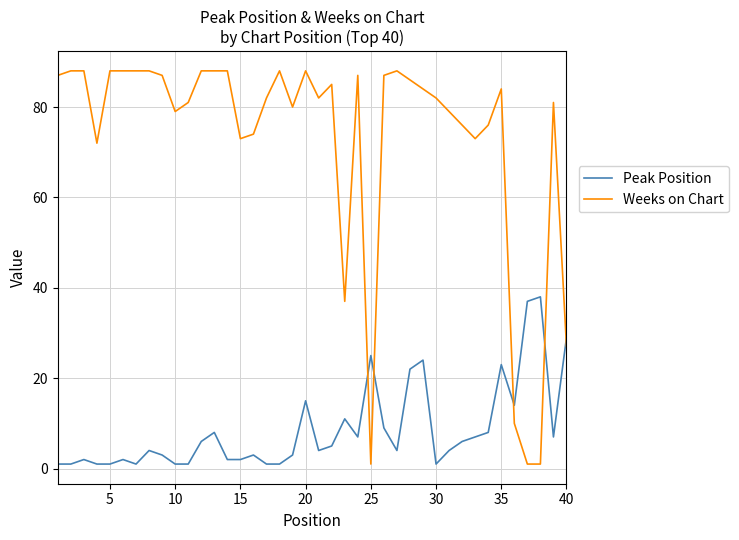

Which series has the largest range (max minus min)?

Weeks on Chart